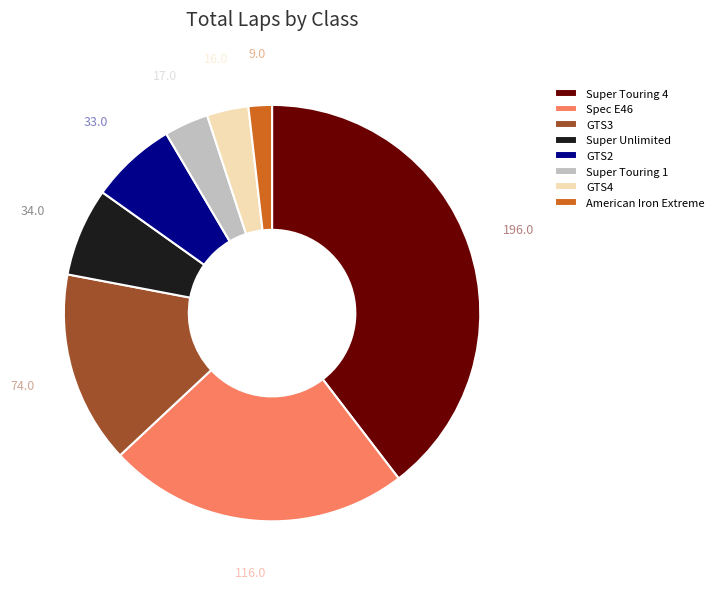

The GTS2 slice represents 7% of the pie. True or false?

True